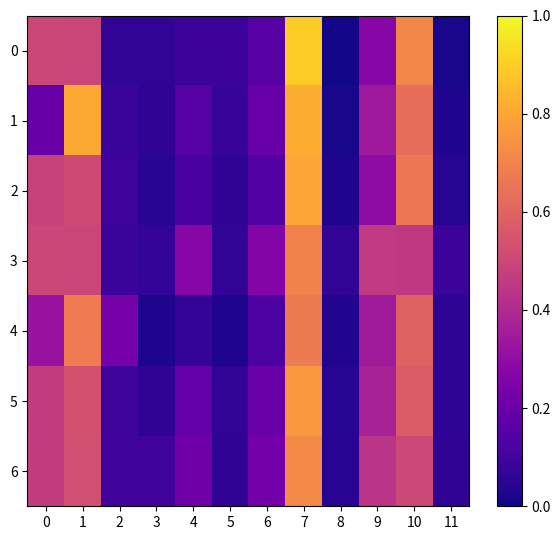

At which category is the sum across all series the highest?

7